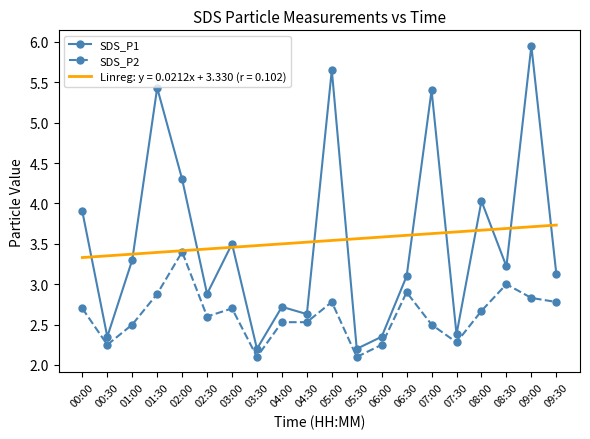

At 08:30, list the series in order from smallest to largest.

SDS_P2, SDS_P1, Linreg: y = 0.0212x + 3.330 (r = 0.102)